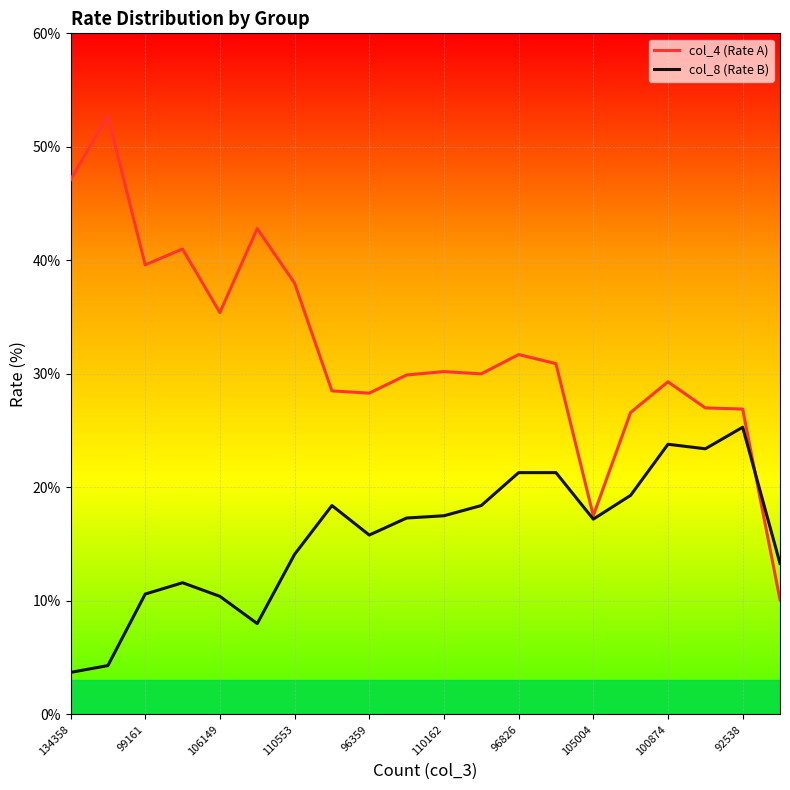

True or false: col_8 (Rate B) has more than 0 points higher than both neighbors.

True